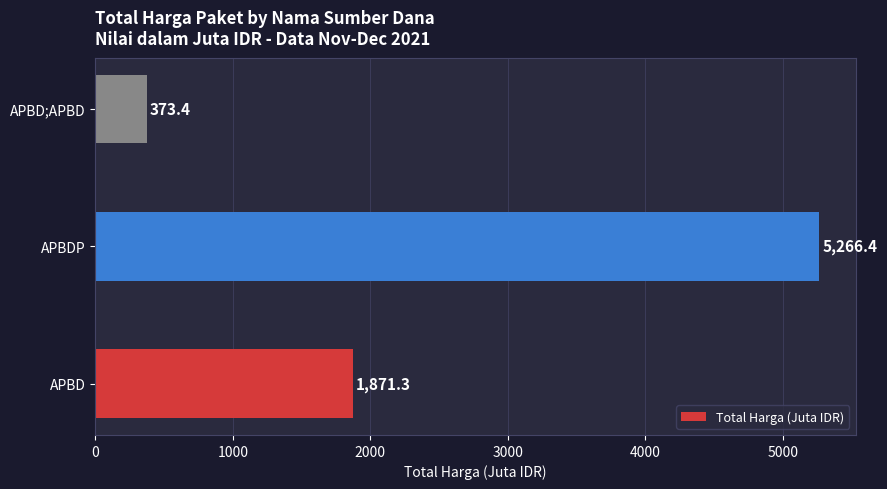

How many values are below 1871?

1